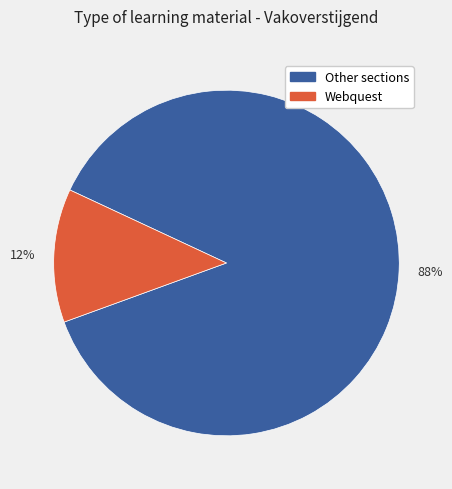

To the nearest percent, what is the average slice percentage?

50%